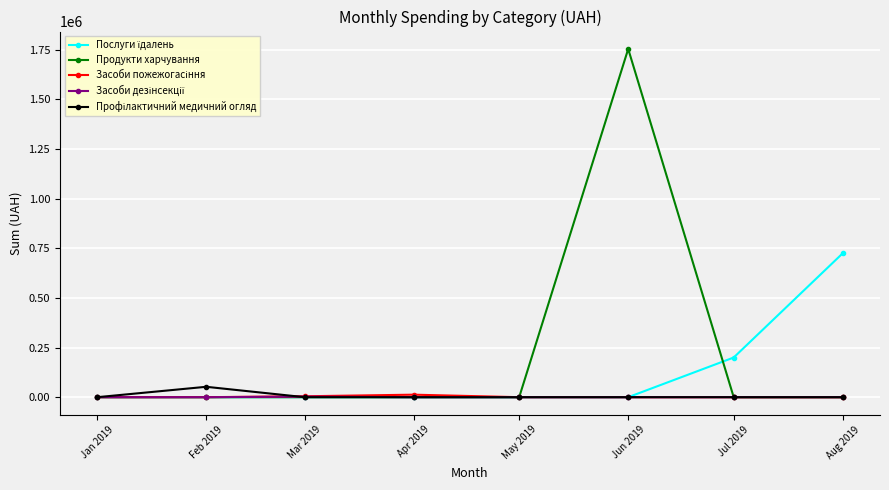

Which series has the largest total across all categories?

Продукти харчування